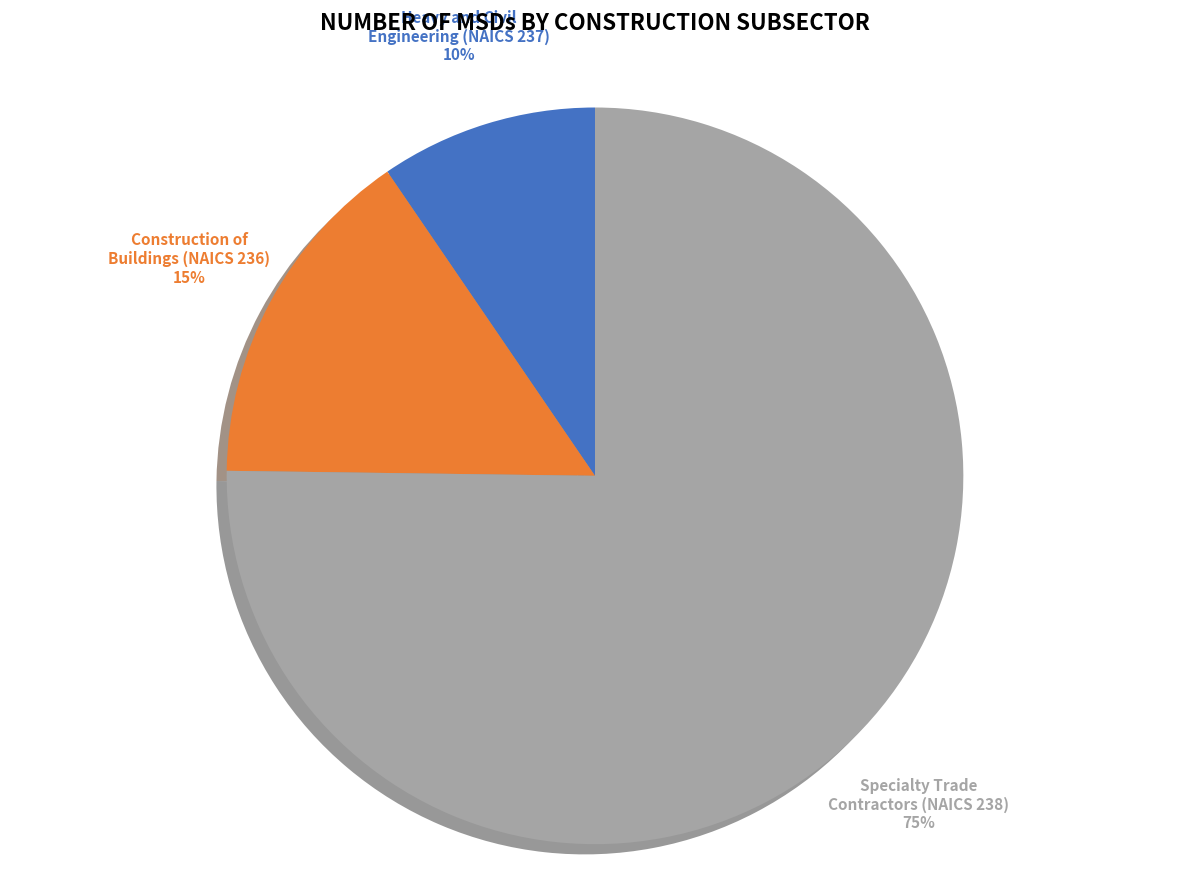

To the nearest percent, what percentage of the pie is Heavy and Civil Engineering (NAICS 237)?

10%